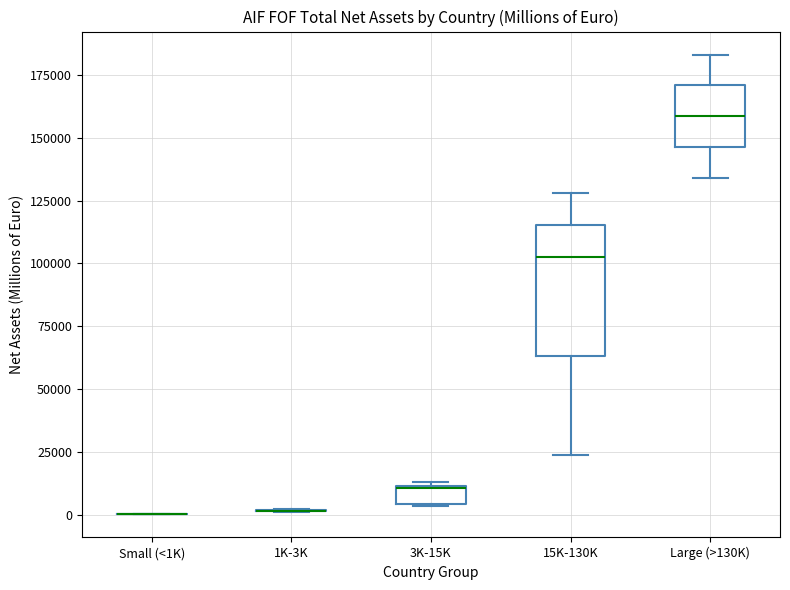

Which box is the tallest, from its lower edge to its upper edge?

15K-130K